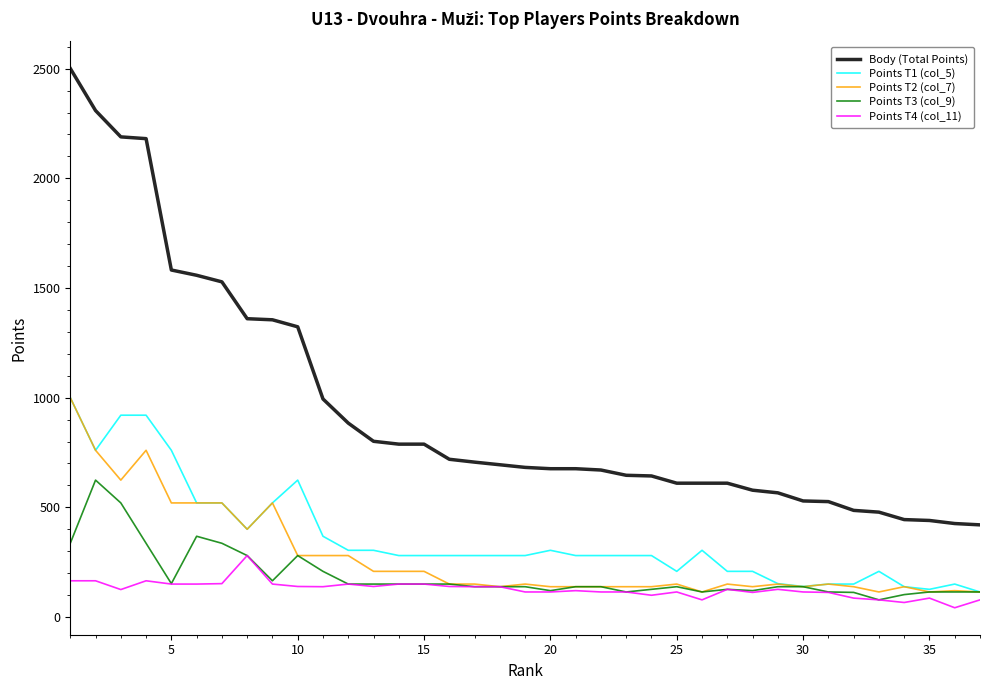

Which series has the widest spread of values?

Body (Total Points)